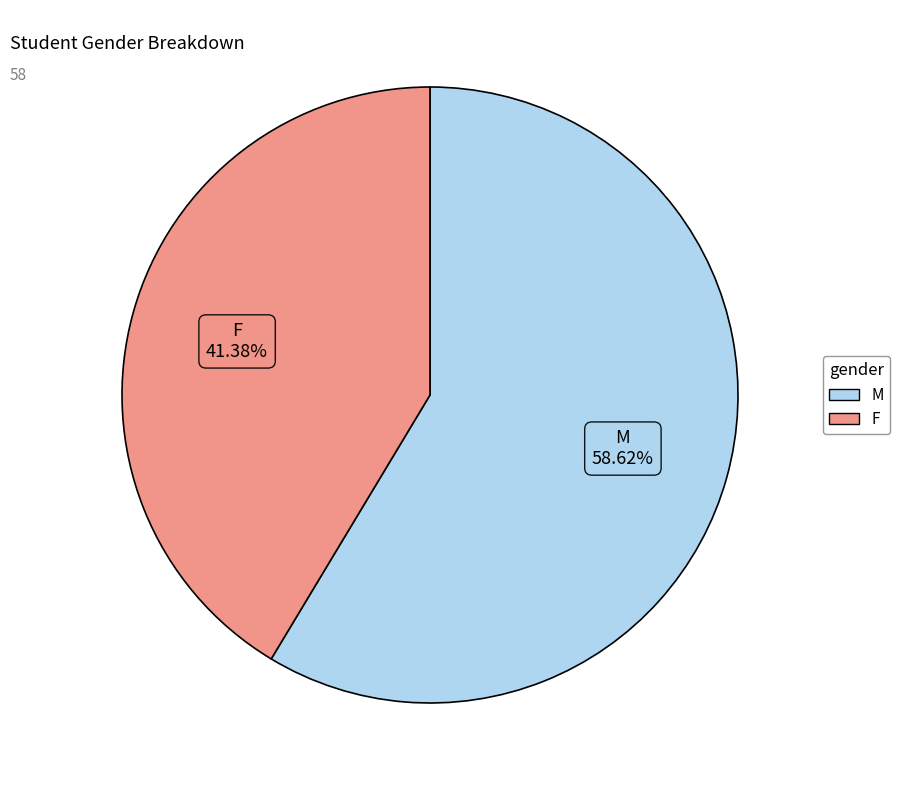

Do M and F together represent more than half of the pie?

Yes